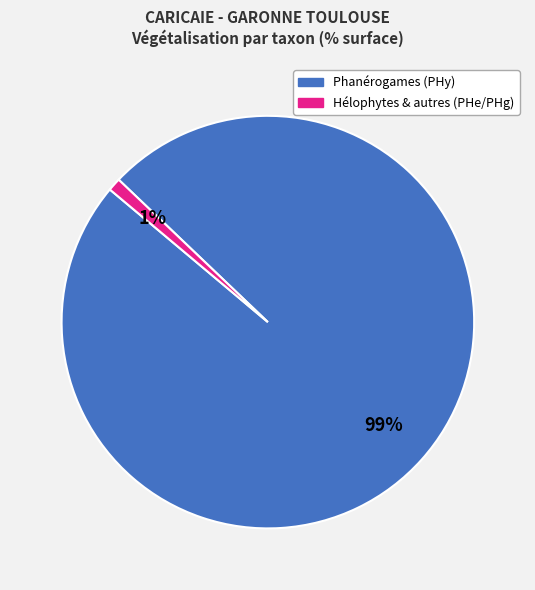

Is there a majority slice in this chart?

Yes